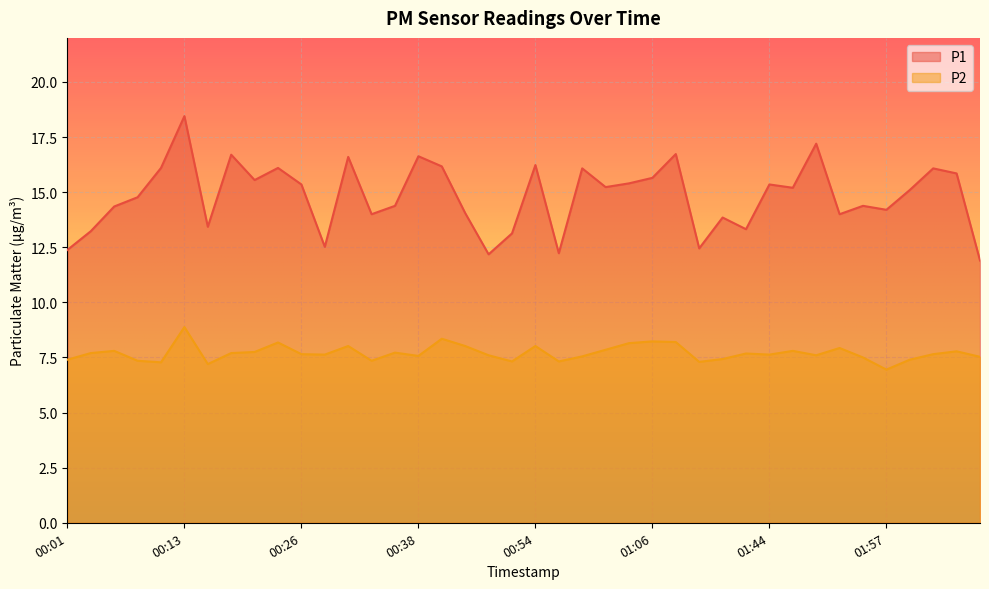

At which label is P2 closest to 7?

01:57